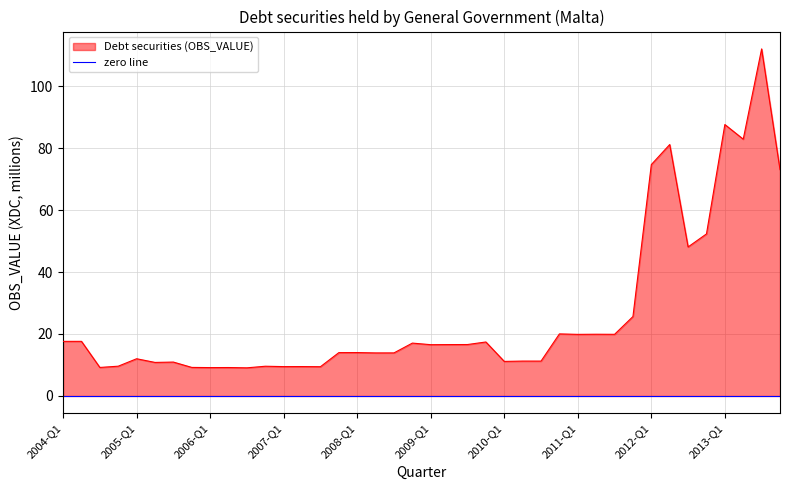

What is the sum of all values?

1053.1